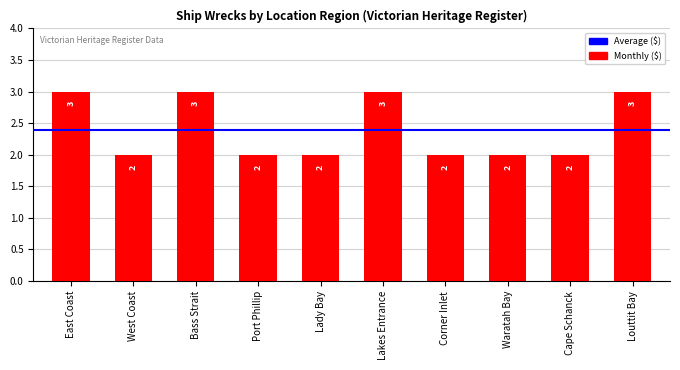

Approximately how many times larger is the value at Cape Schanck compared to East Coast?

0.7